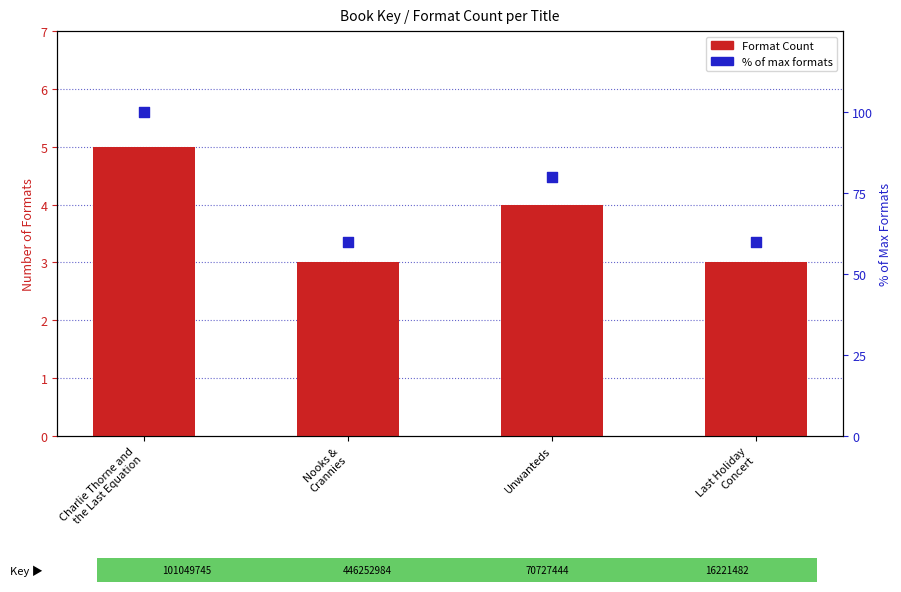

At which category is the sum across all series the highest?

Charlie Thorne and
the Last Equation